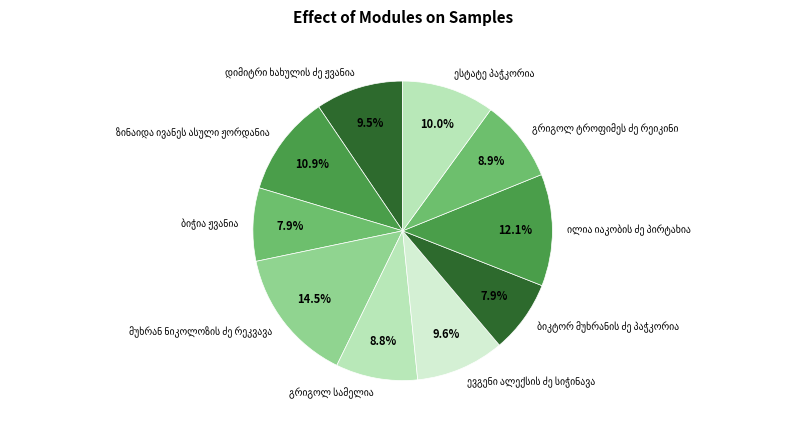

Does any single category account for the majority?

No